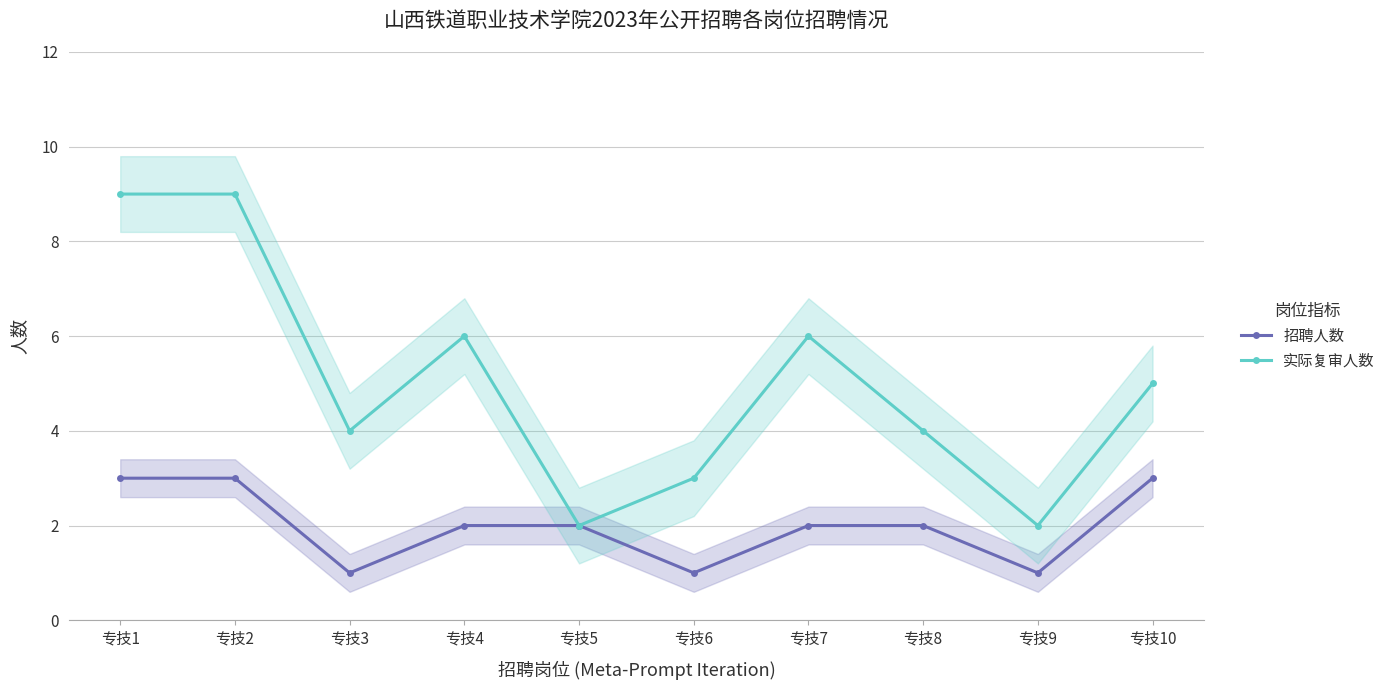

Reading left to right, what are all the values shown in this chart?

招聘人数: 3	3	1	2	2	1	2	2	1	3
实际复审人数: 9	9	4	6	2	3	6	4	2	5